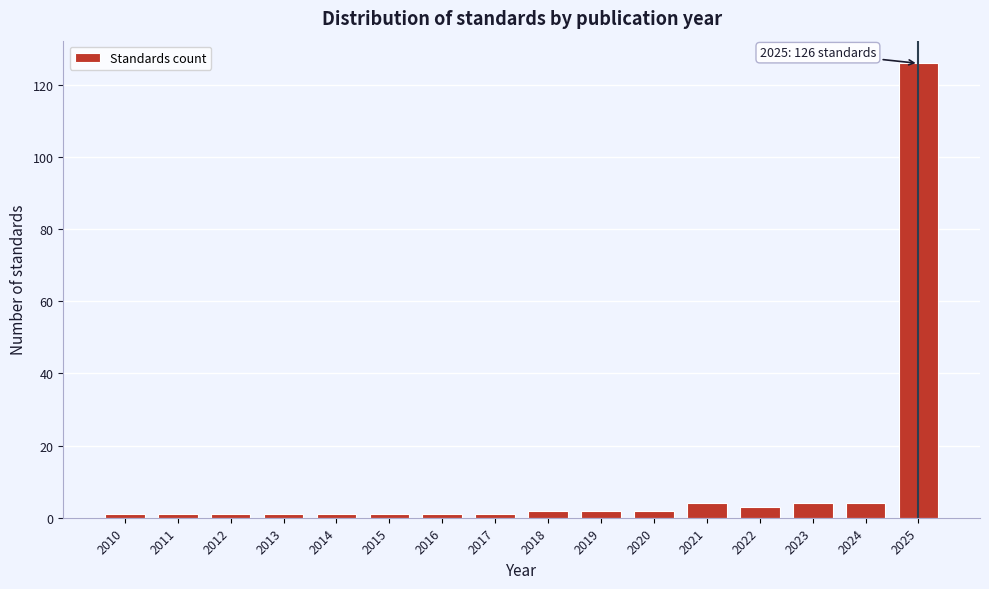

Reading left to right, extract all data points from this chart.

2010=1	2011=1	2012=1	2013=1	2014=1	2015=1	2016=1	2017=1	2018=2	2019=2	2020=2	2021=4	2022=3	2023=4	2024=4	2025=126